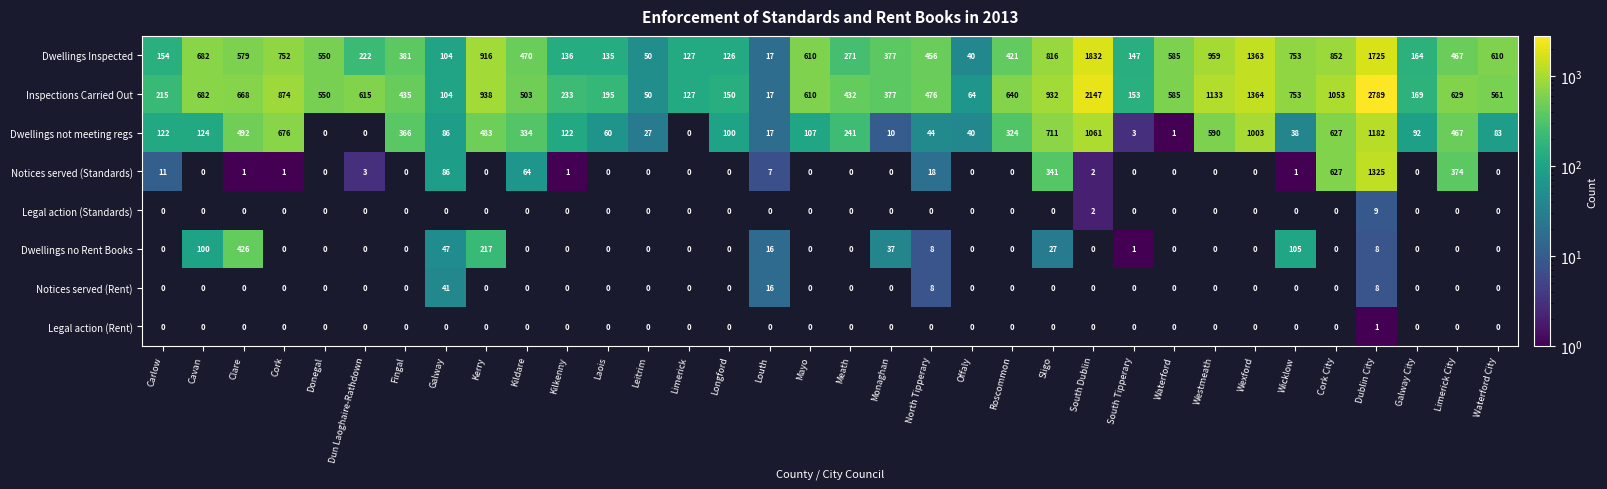

Which has a higher value, Laois or Westmeath?

Westmeath